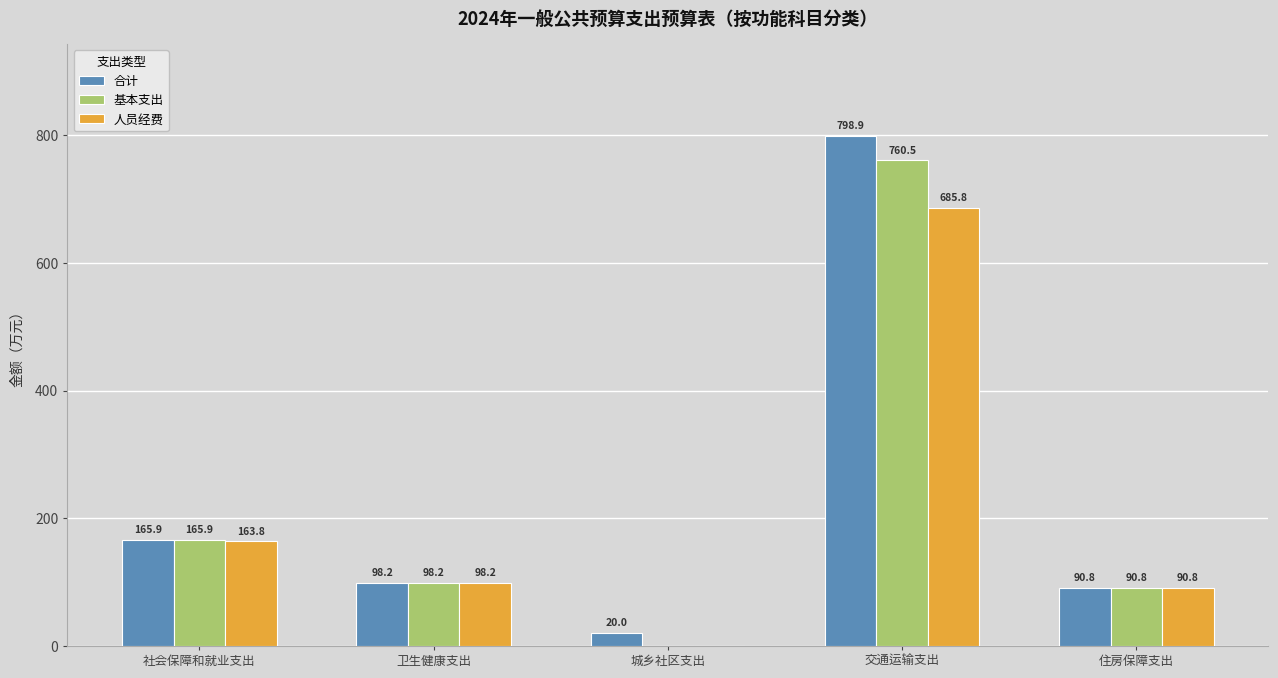

Reading right to left, list all the values displayed in this chart.

合计: 住房保障支出=90.8	交通运输支出=798.9	城乡社区支出=20.0	卫生健康支出=98.2	社会保障和就业支出=165.9
基本支出: 住房保障支出=90.8	交通运输支出=760.5	城乡社区支出=0.0	卫生健康支出=98.2	社会保障和就业支出=165.9
人员经费: 住房保障支出=90.8	交通运输支出=685.8	城乡社区支出=0.0	卫生健康支出=98.2	社会保障和就业支出=163.8